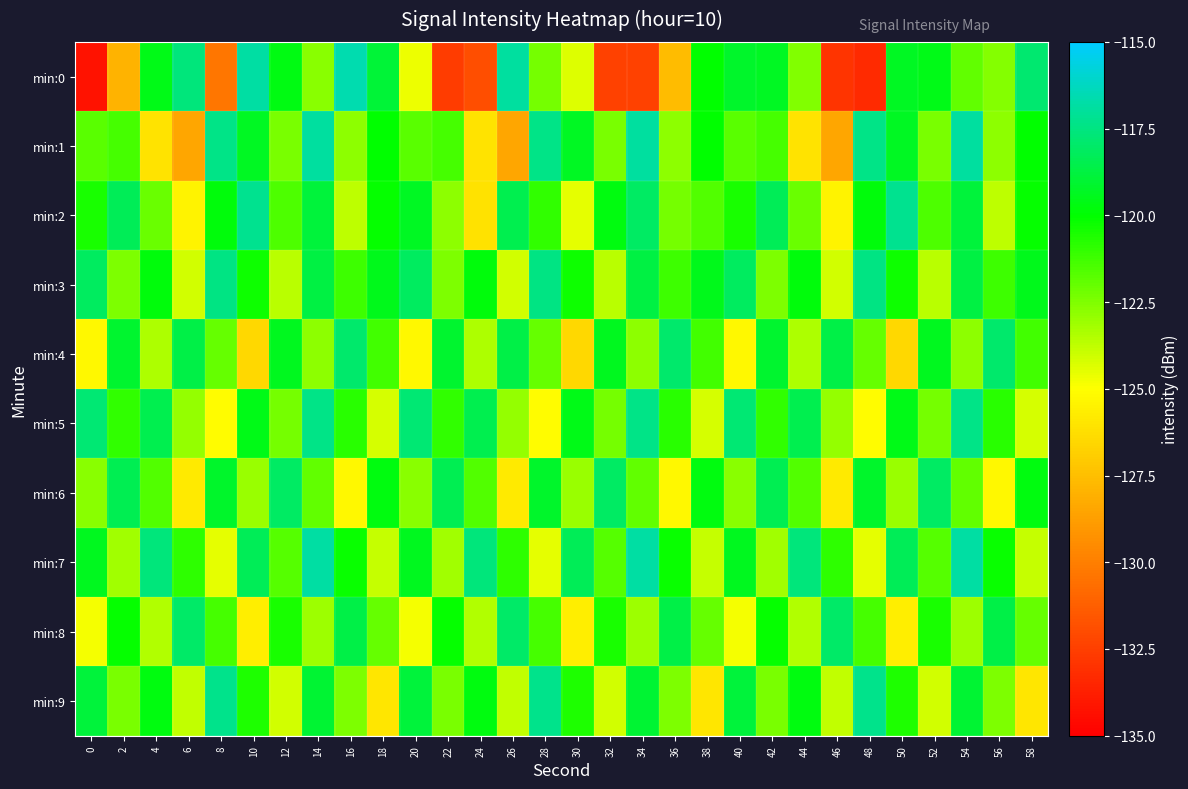

How many data points does each series have?

30